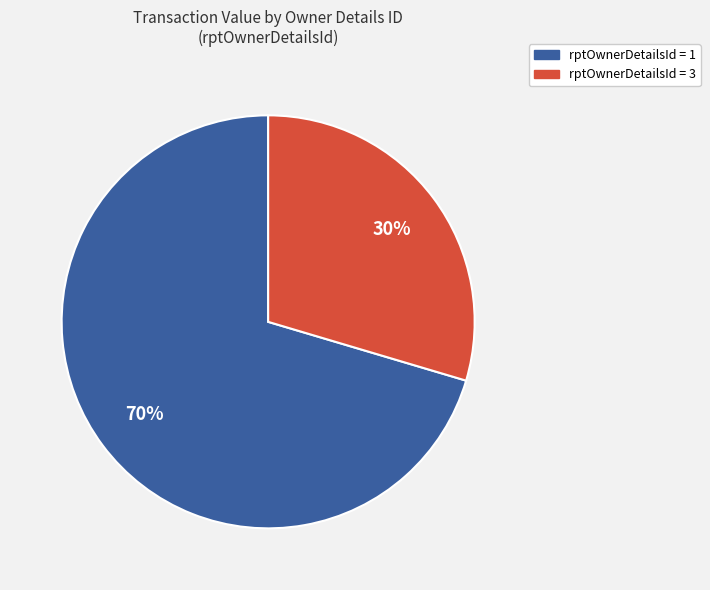

Does any single category account for the majority?

Yes